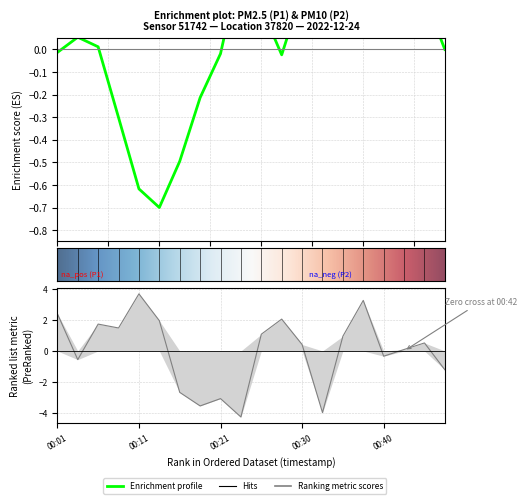

What is the value of the 19th point from the left?

0.5